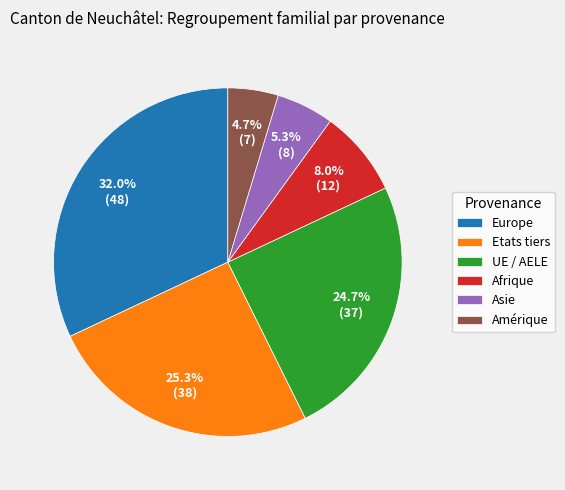

Does UE / AELE represent more than half of the total?

No